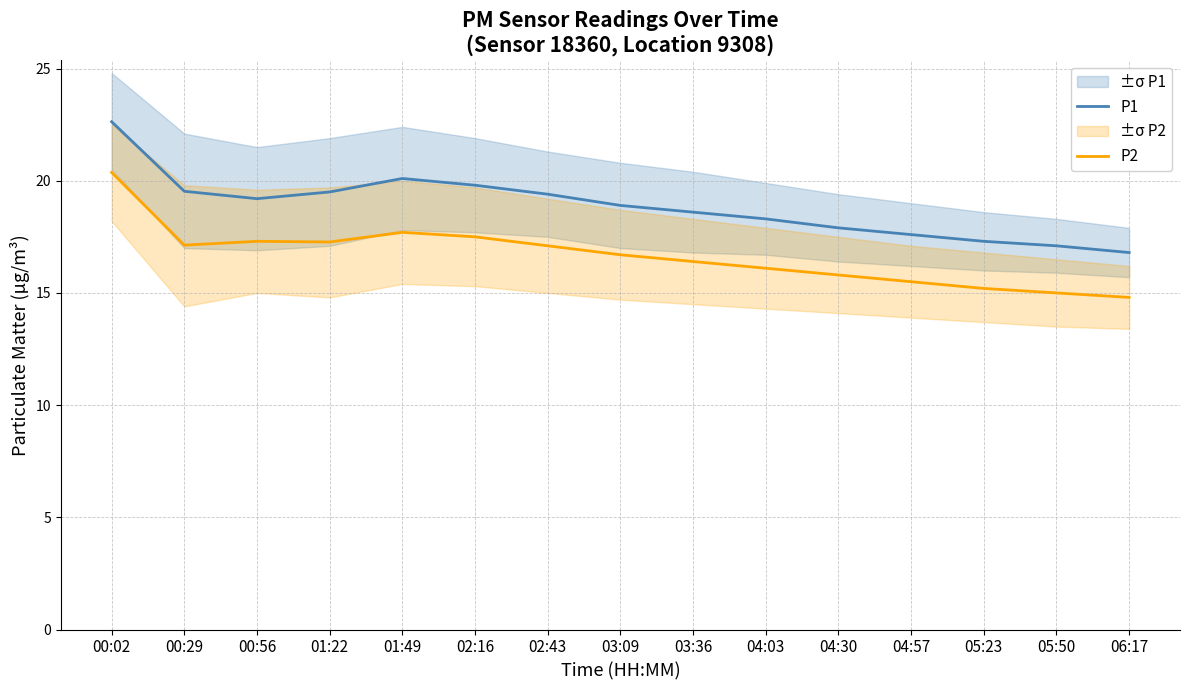

What is the sum of the P2 values at 00:29 and 04:03?

33.2